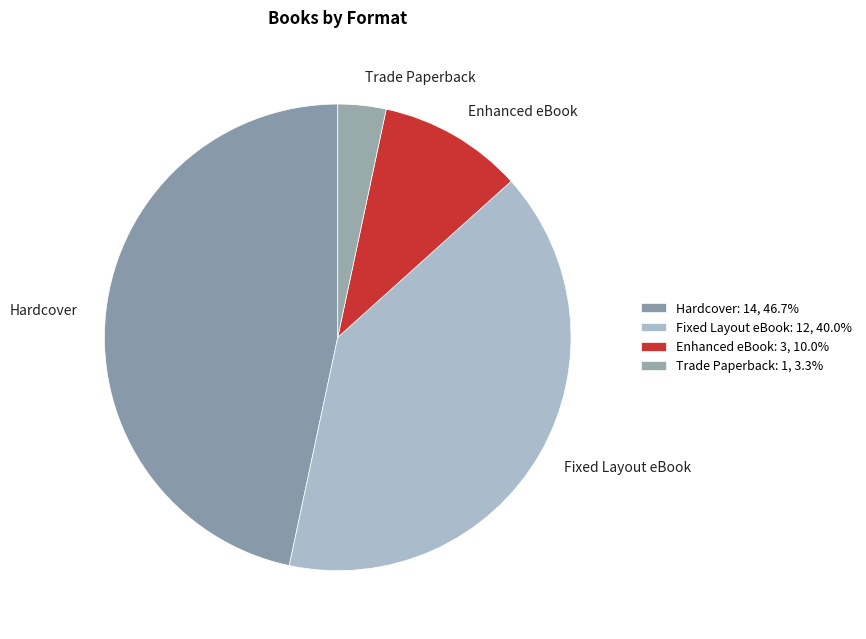

Rank the categories by value from lowest to highest.

Trade Paperback, Enhanced eBook, Fixed Layout eBook, Hardcover